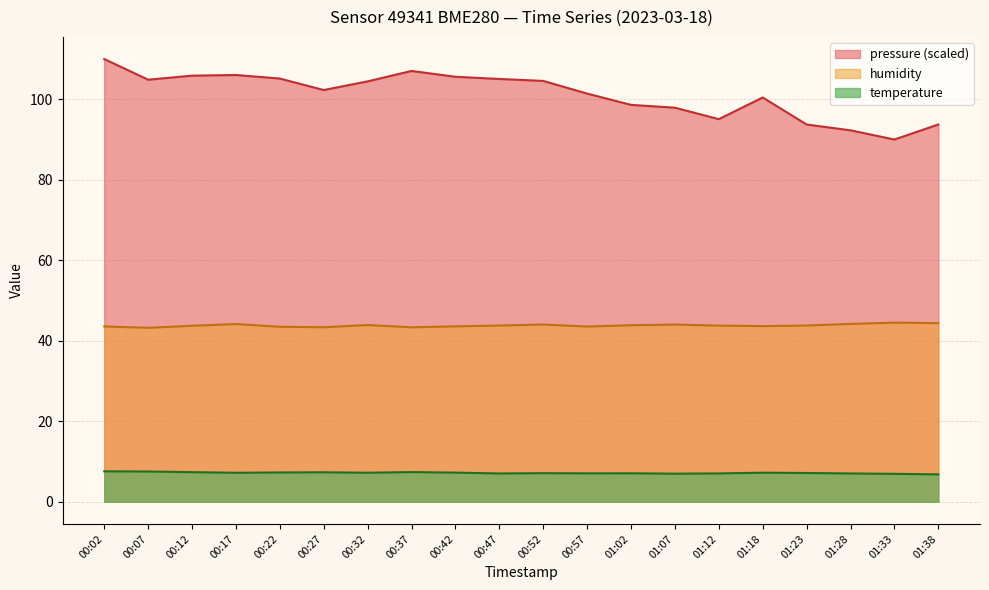

How many data points in pressure_norm are less than 104?

10